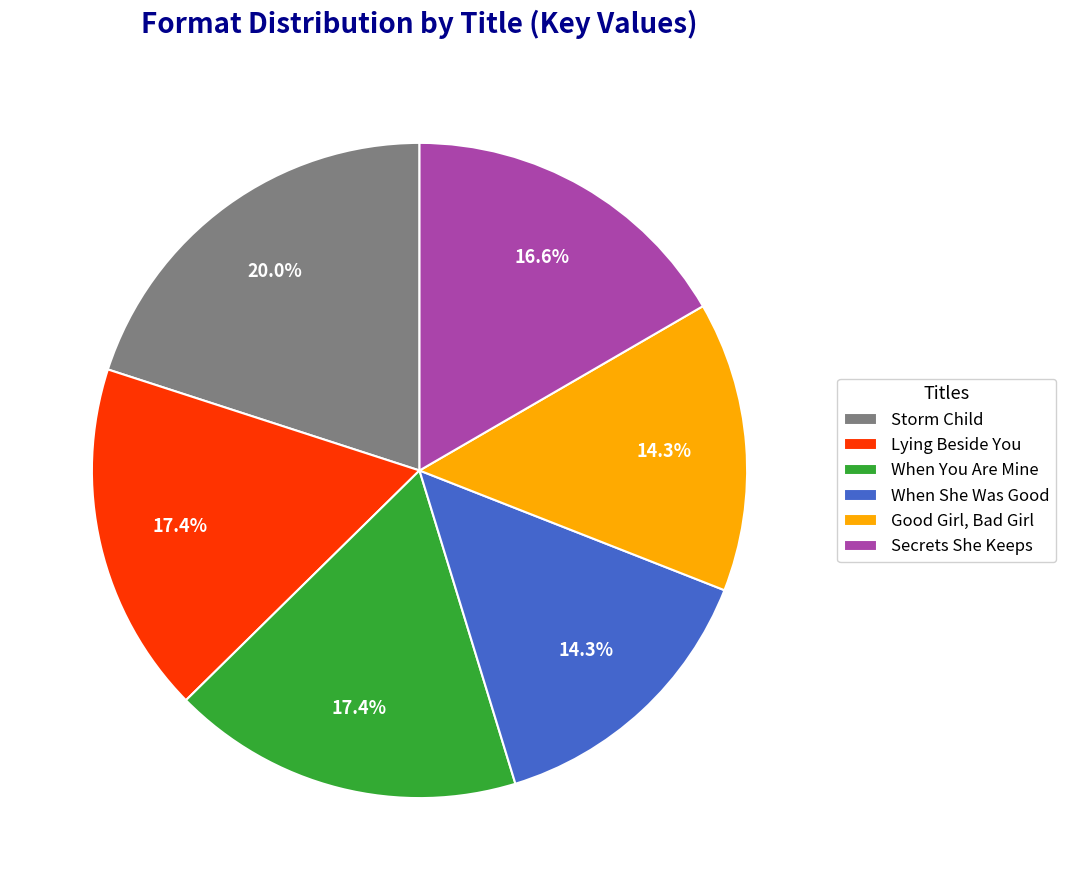

What is the total percentage of When She Was Good and Good Girl, Bad Girl?

28.6%